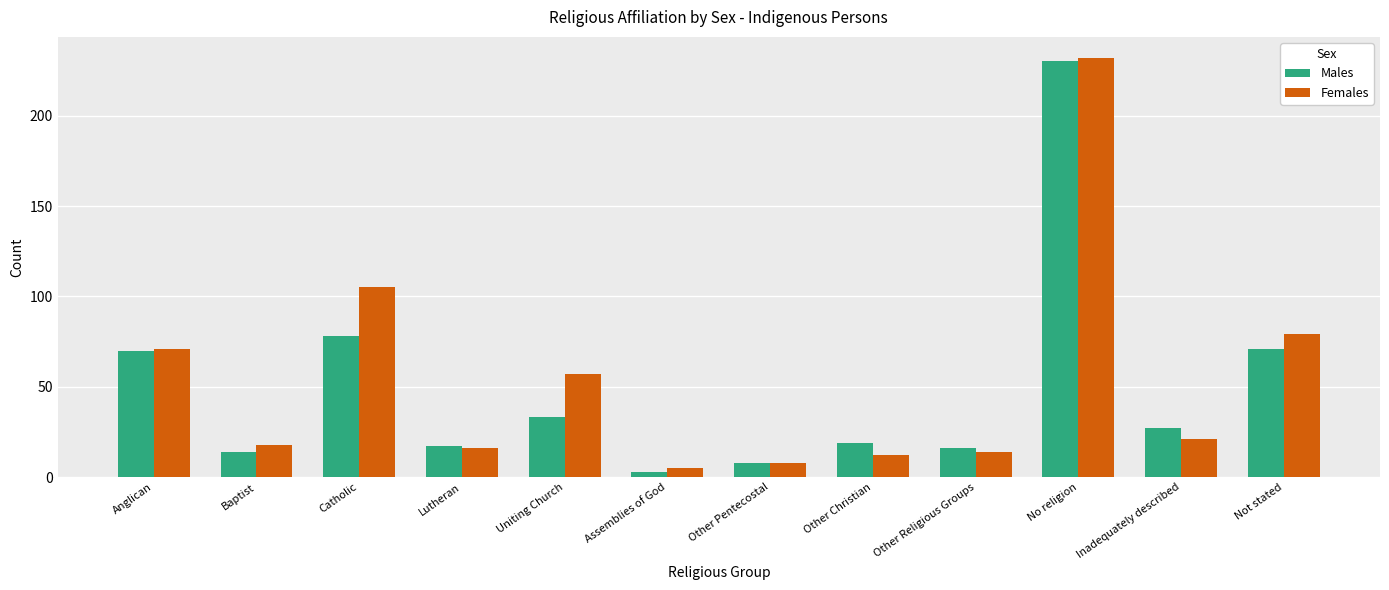

Count the number of data series in this chart.

2